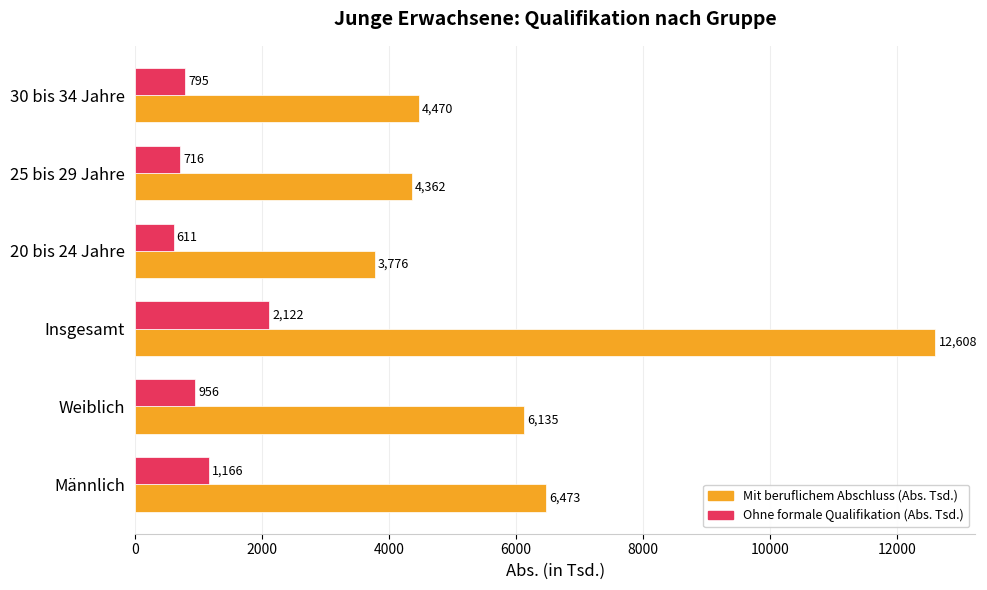

Which category has the highest value in the Ohne formale Qualifikation (Abs. Tsd.) series?

Insgesamt